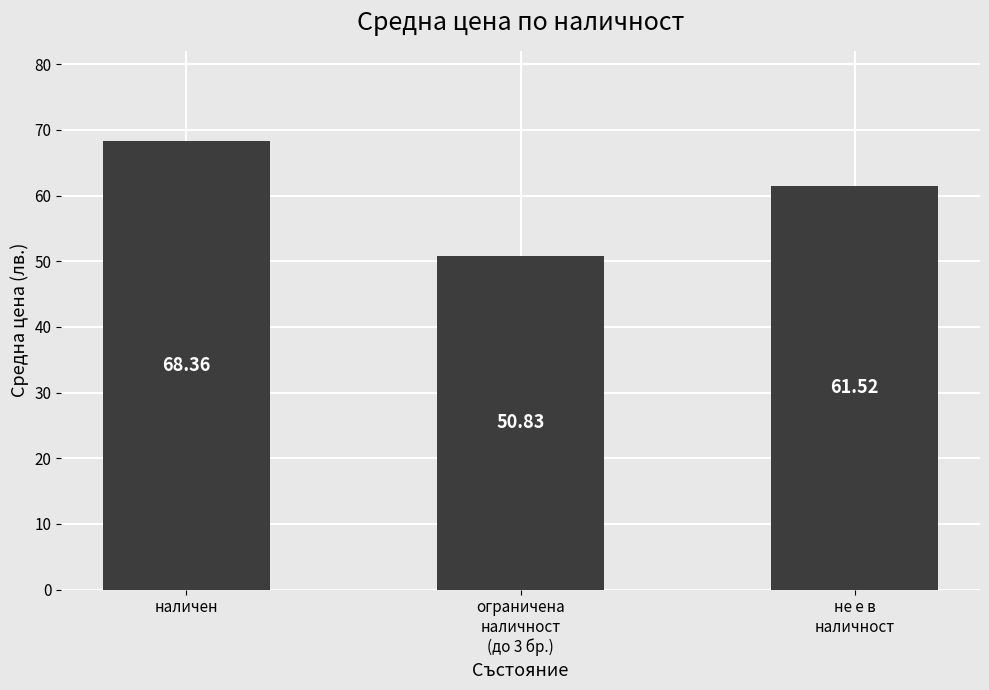

How many values are below 61?

1